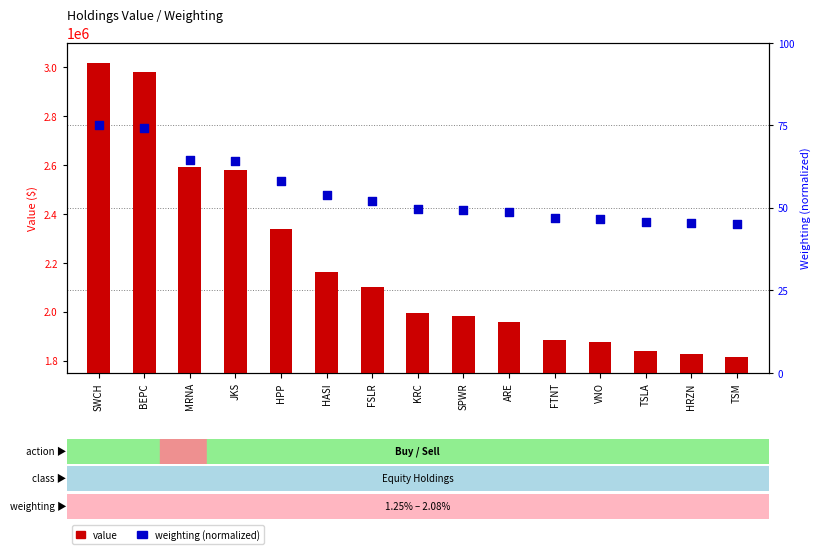

Approximately how many times larger is the value at HRZN compared to SWCH?

0.6